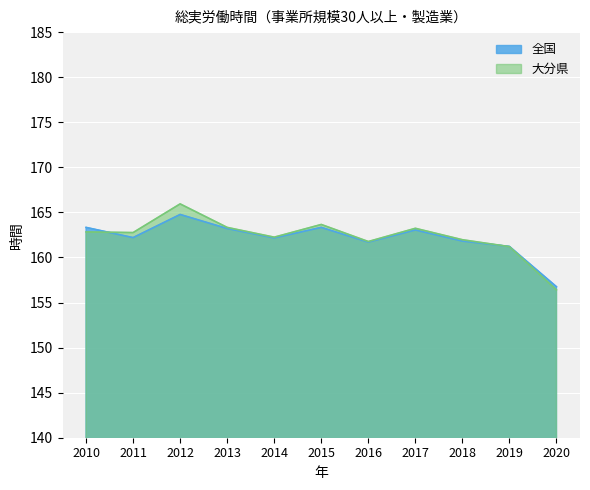

Which category has the lowest value in the 大分県 series?

2020